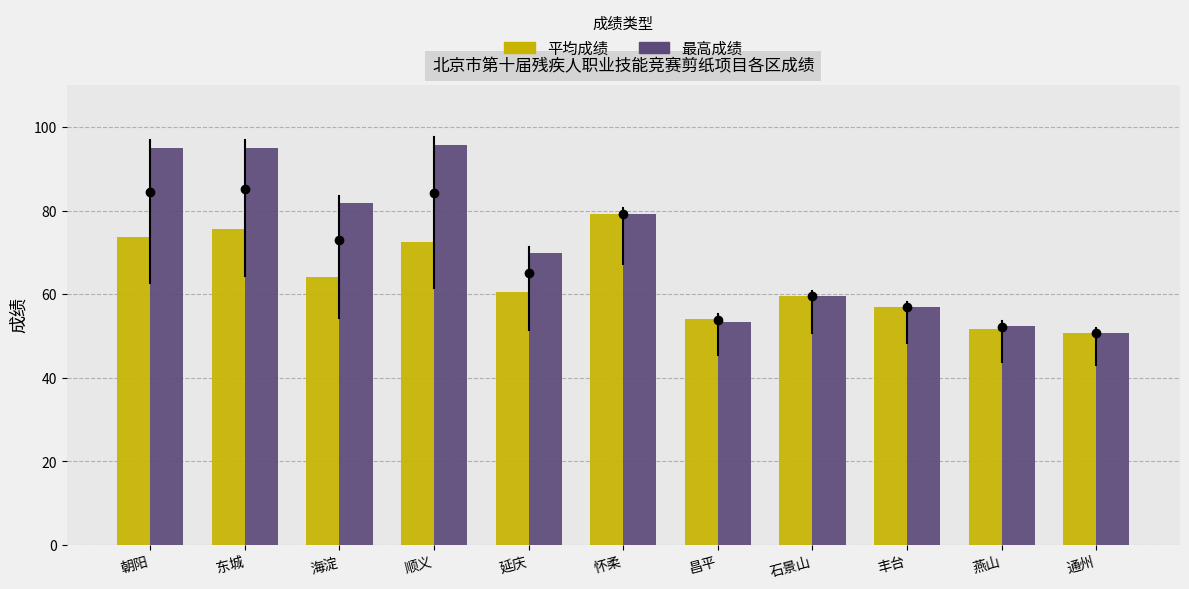

At which label does 平均成绩 first exceed 60?

朝阳